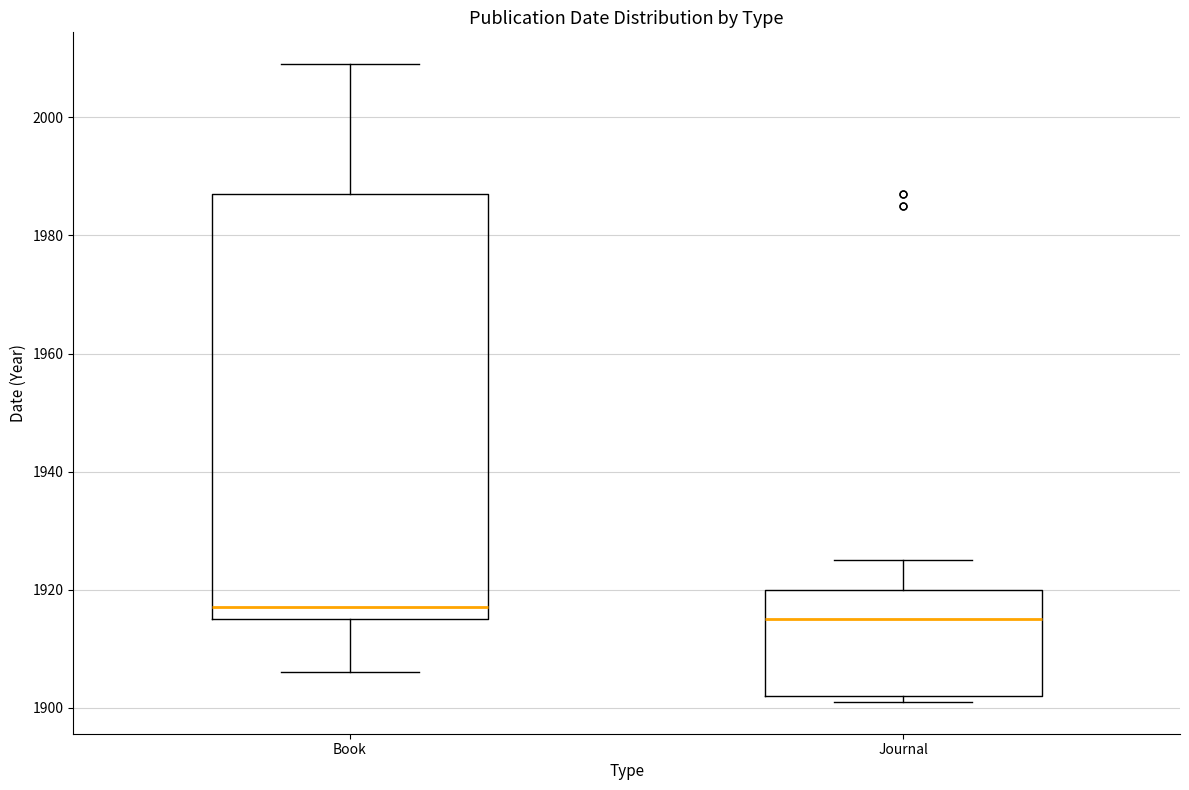

Reading left to right, read every box against the y-axis: the position of its median line, the range the box covers, and the ends of its whiskers. The values are not printed on the chart, so give them approximately, as read against the axis.

Book: median 1918, box 1916 to 1988, whiskers 1906 to 2010
Journal: median 1916, box 1902 to 1920, whiskers 1902 (just below the box's lower edge) to 1926